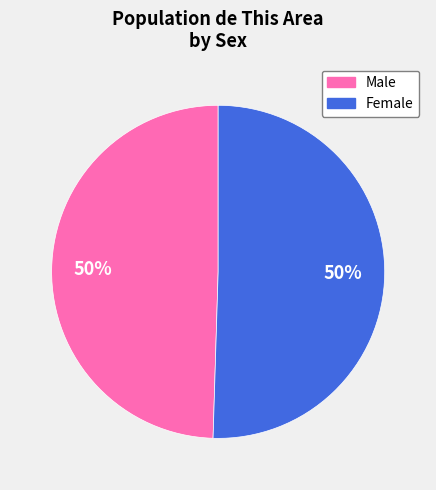

Approximately how many times larger is the value at Female compared to Male?

1.0